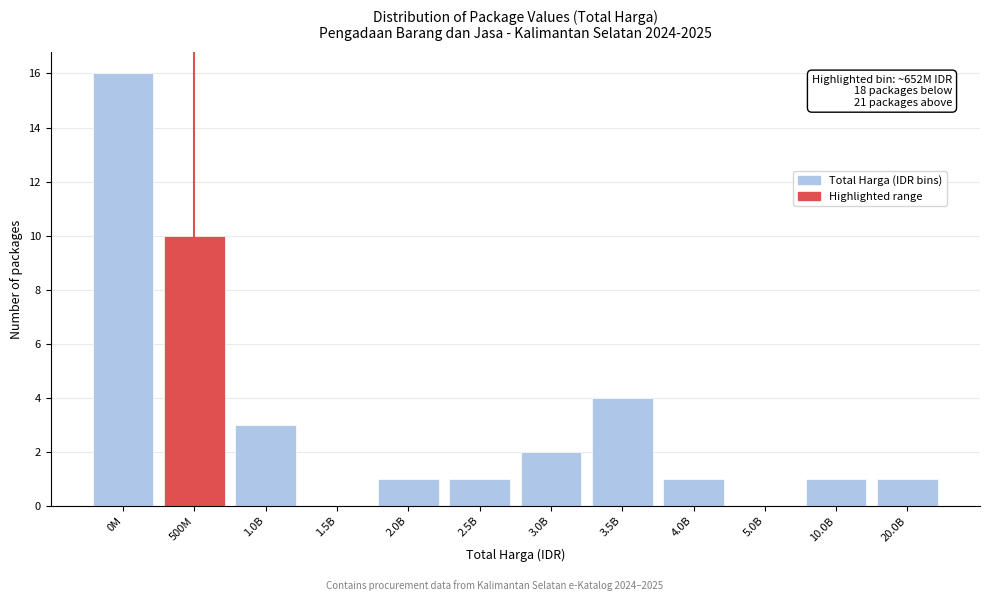

Reading right to left, what are all the values shown in this chart?

20.0B=1	10.0B=1	5.0B=0	4.0B=1	3.5B=4	3.0B=2	2.5B=1	2.0B=1	1.5B=0	1.0B=3	500M=10	0M=16